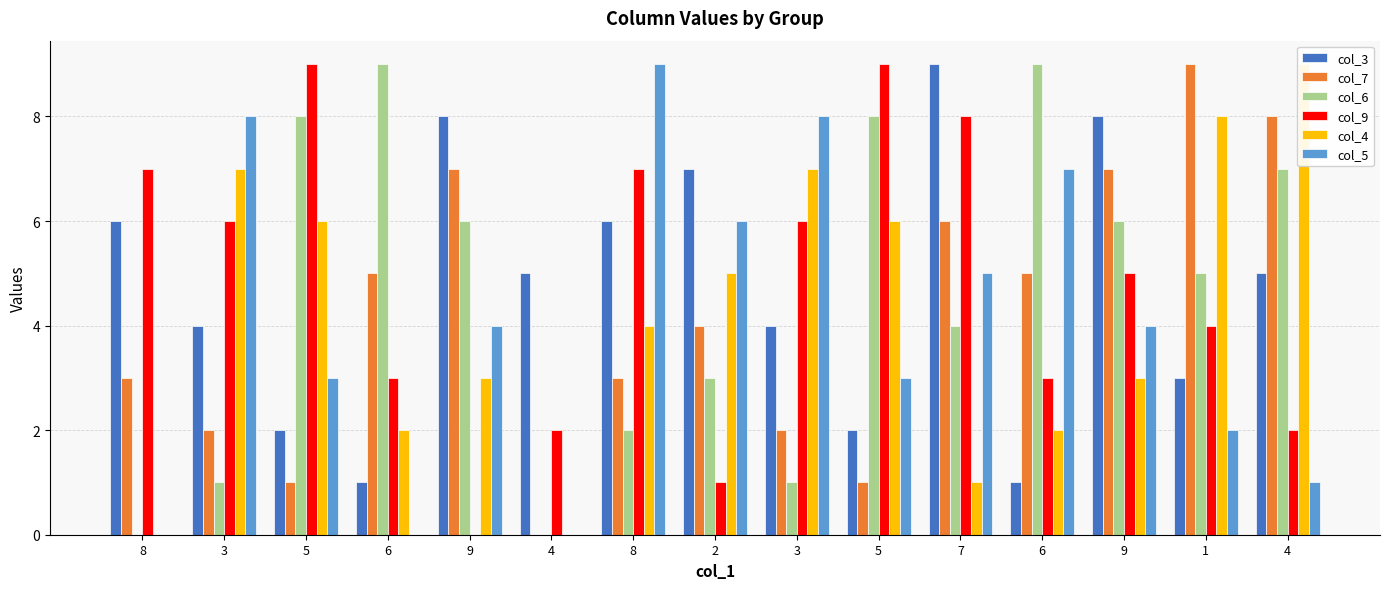

Reading left to right, transcribe all the data shown in this chart.

col_3: 8=6	3=4	5=2	6=1	9=8	4=5	8=6	2=7	3=4	5=2	7=9	6=1	9=8	1=3	4=5
col_7: 8=3	3=2	5=1	6=5	9=7	4=0	8=3	2=4	3=2	5=1	7=6	6=5	9=7	1=9	4=8
col_6: 8=0	3=1	5=8	6=9	9=6	4=0	8=2	2=3	3=1	5=8	7=4	6=9	9=6	1=5	4=7
col_9: 8=7	3=6	5=9	6=3	9=0	4=2	8=7	2=1	3=6	5=9	7=8	6=3	9=5	1=4	4=2
col_4: 8=0	3=7	5=6	6=2	9=3	4=0	8=4	2=5	3=7	5=6	7=1	6=2	9=3	1=8	4=9
col_5: 8=0	3=8	5=3	6=0	9=4	4=0	8=9	2=6	3=8	5=3	7=5	6=7	9=4	1=2	4=1